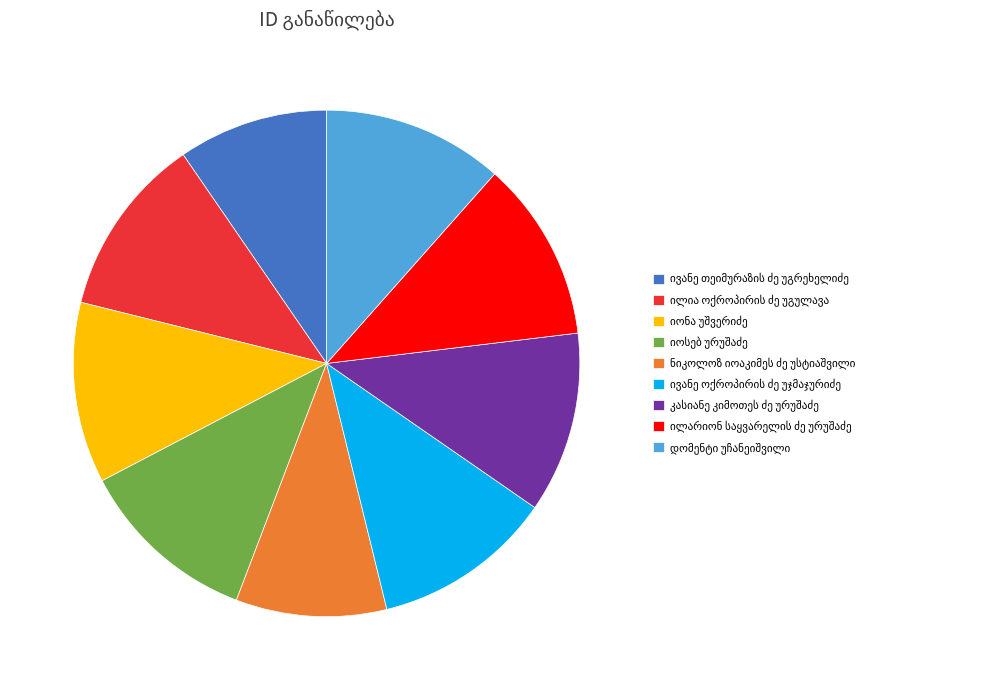

Does any single category account for the majority?

No